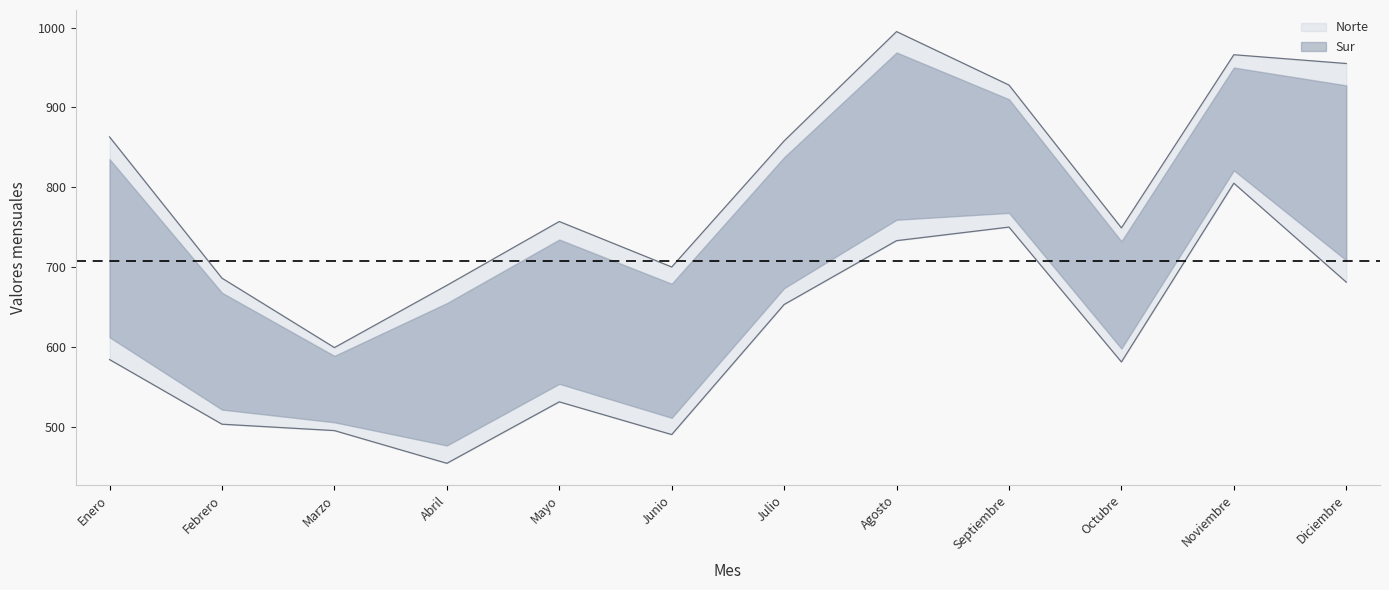

At which category is the sum across all series the highest?

Noviembre